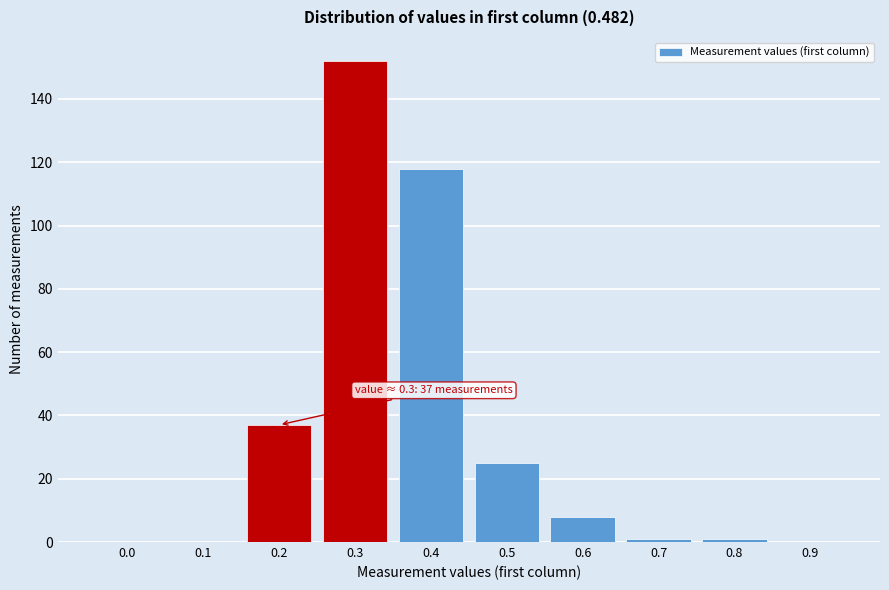

Reading right to left, what are all the values shown in this chart?

0.9=0	0.8=1	0.7=1	0.6=8	0.5=25	0.4=118	0.3=152	0.2=37	0.1=0	0.0=0